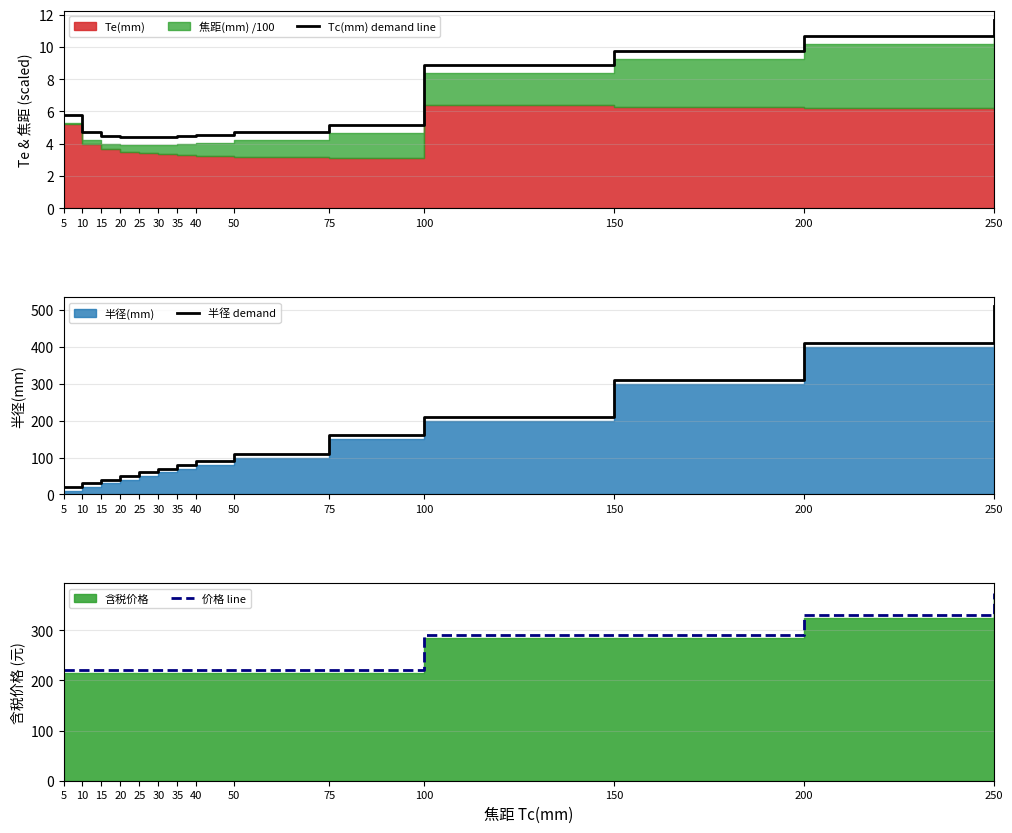

True or false: 价格 line and 半径 demand cross at least once.

True